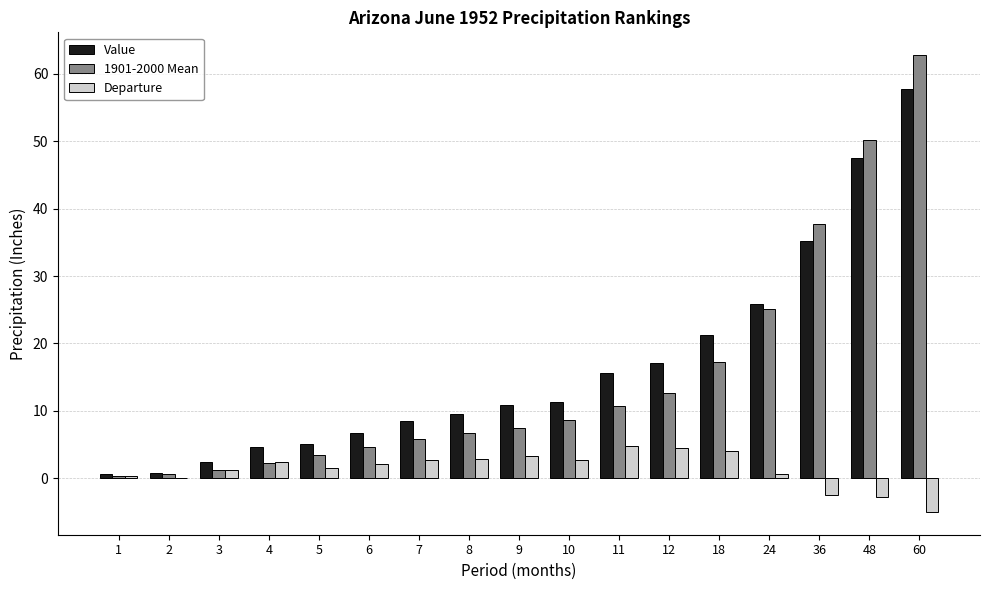

At which category is the sum across all series the highest?

60